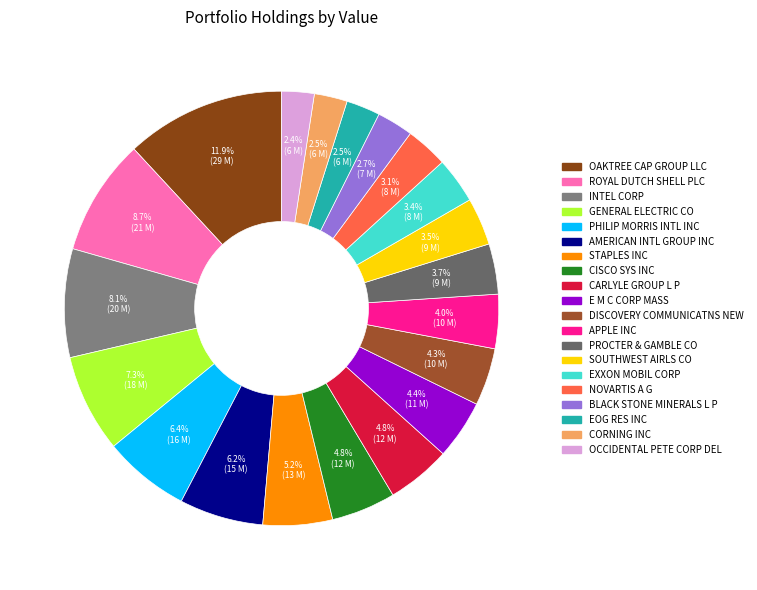

Which slice is the largest?

OAKTREE CAP GROUP LLC